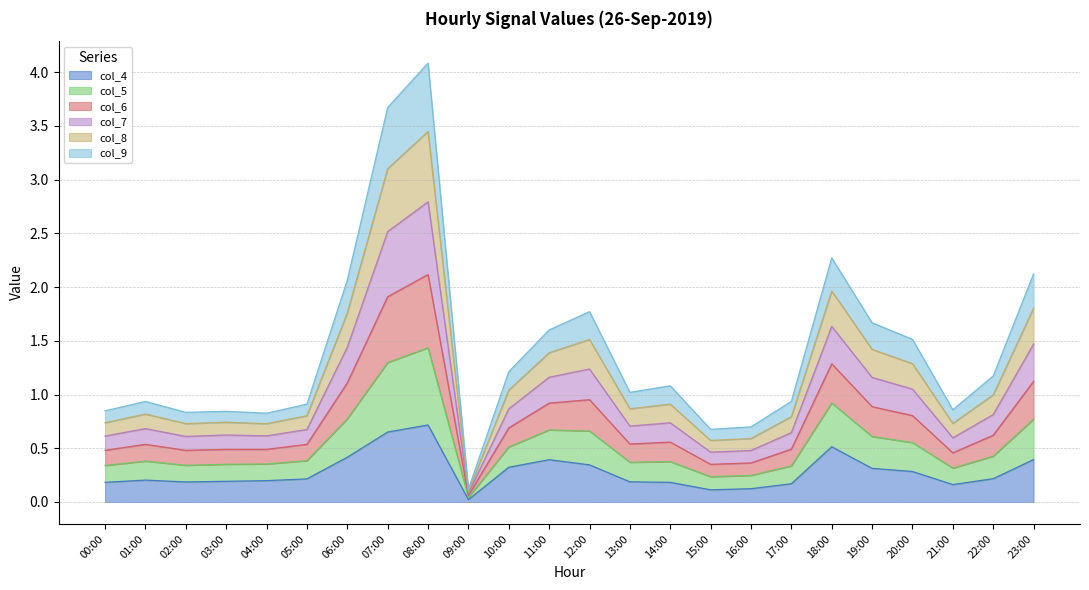

What is the total value across all series at 21:00?

0.9